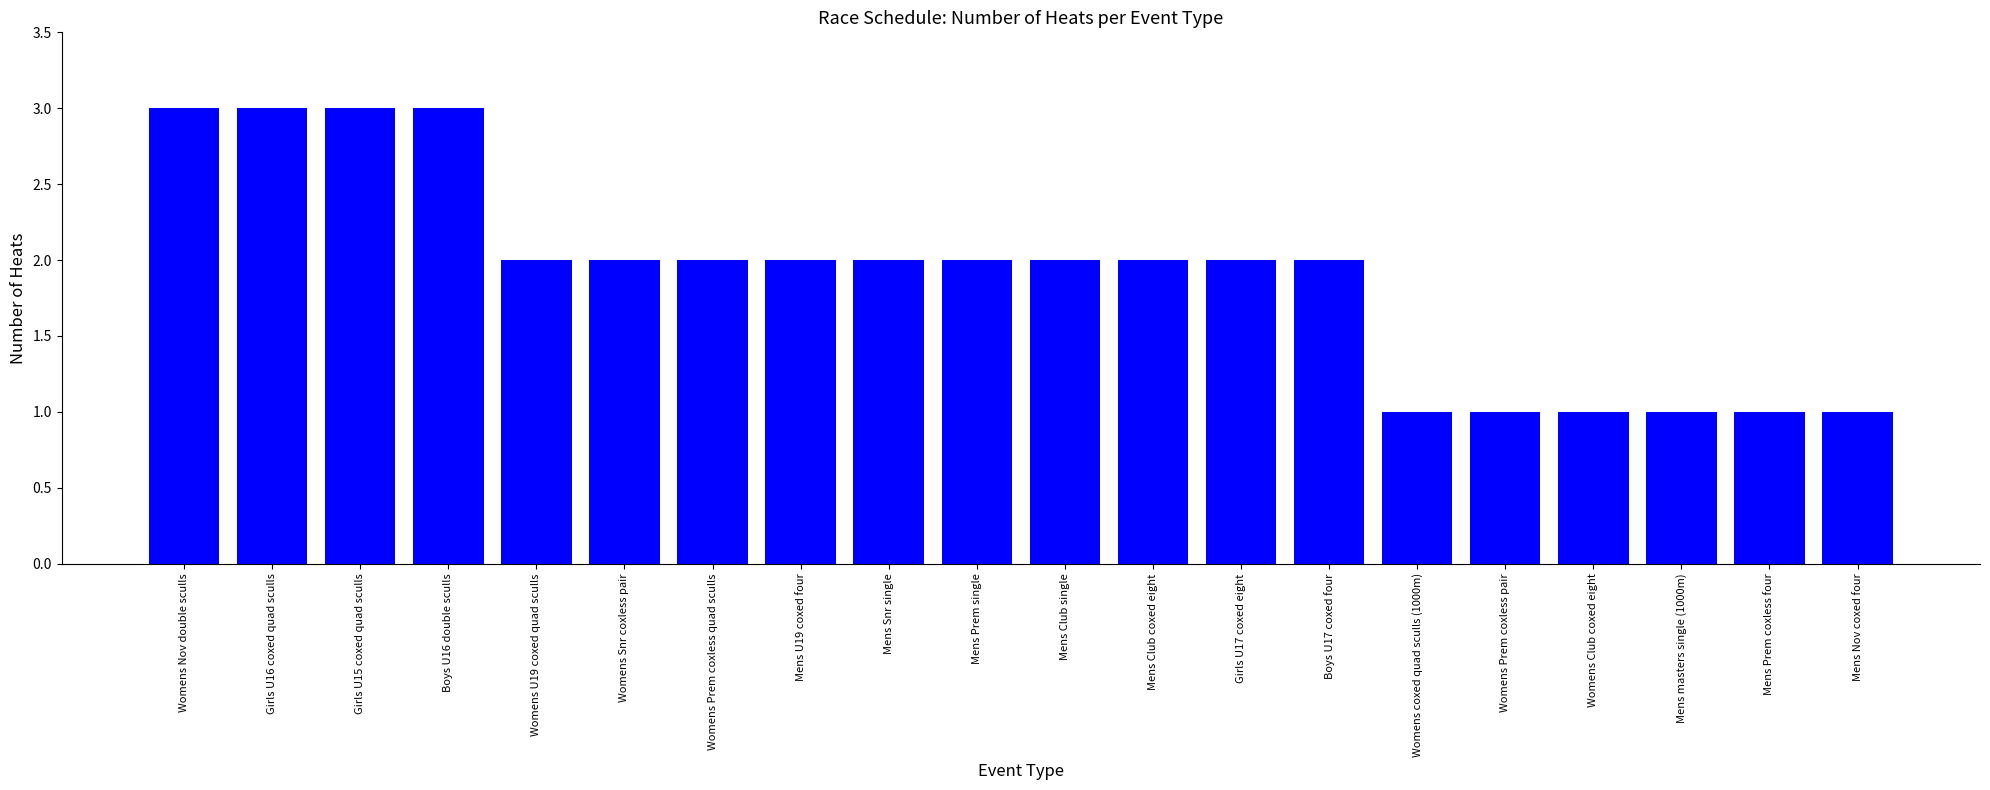

What is the greatest value displayed?

3